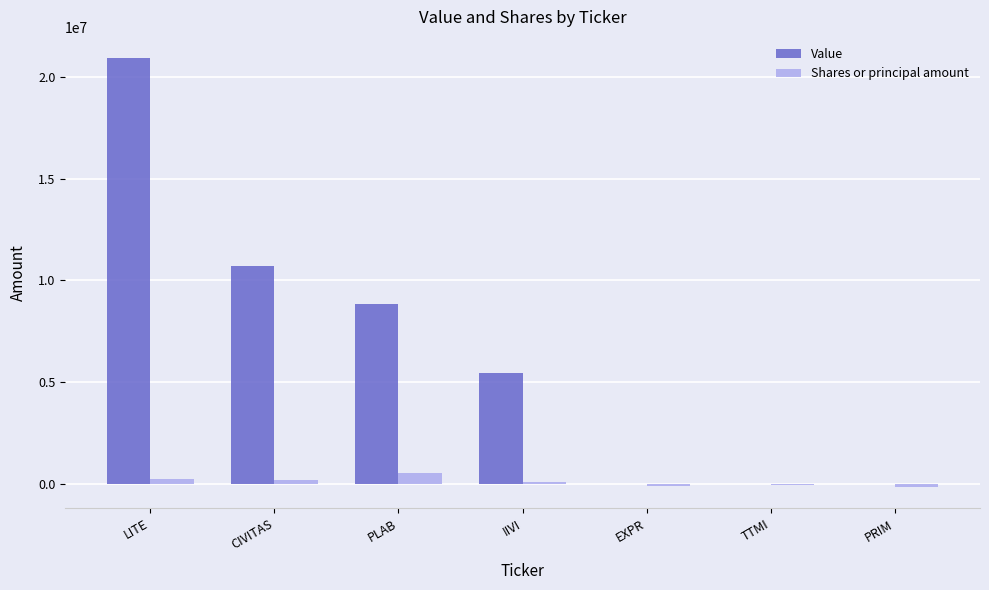

What is the sum of the Shares or principal amount values at PRIM and LITE?

45485